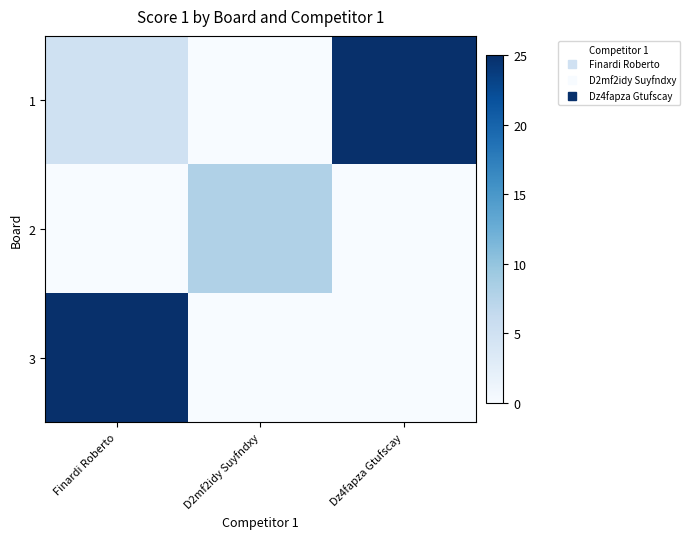

Which series has the largest total across all categories?

1